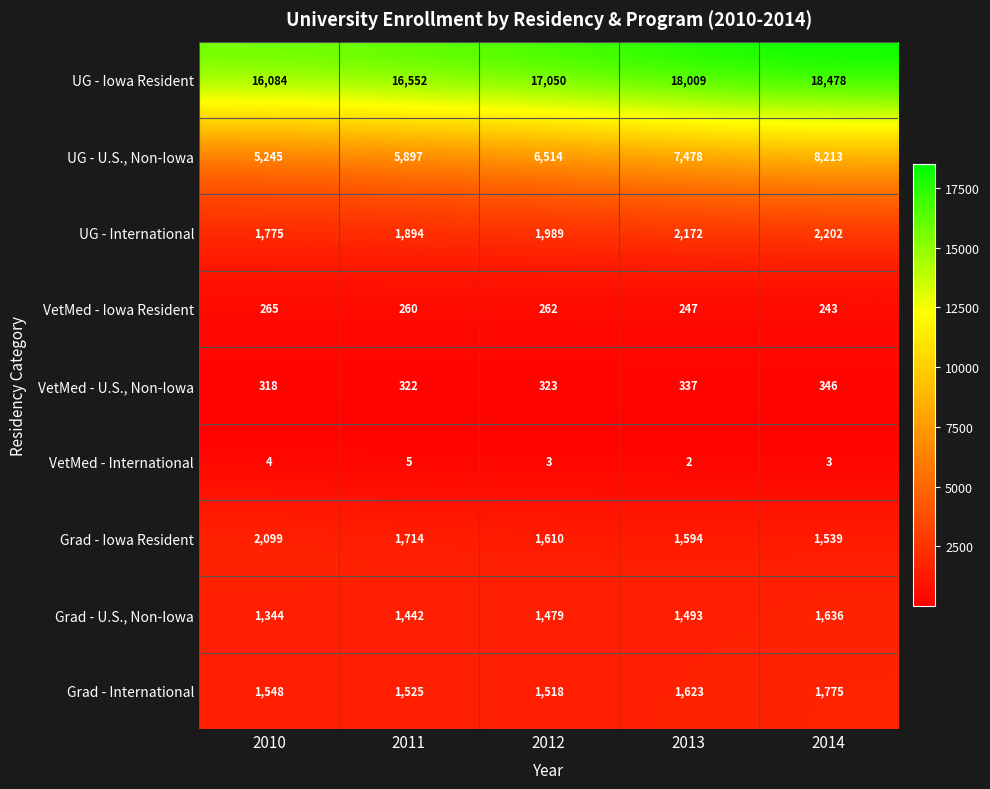

Which series has the largest total across all categories?

UG - Iowa Resident